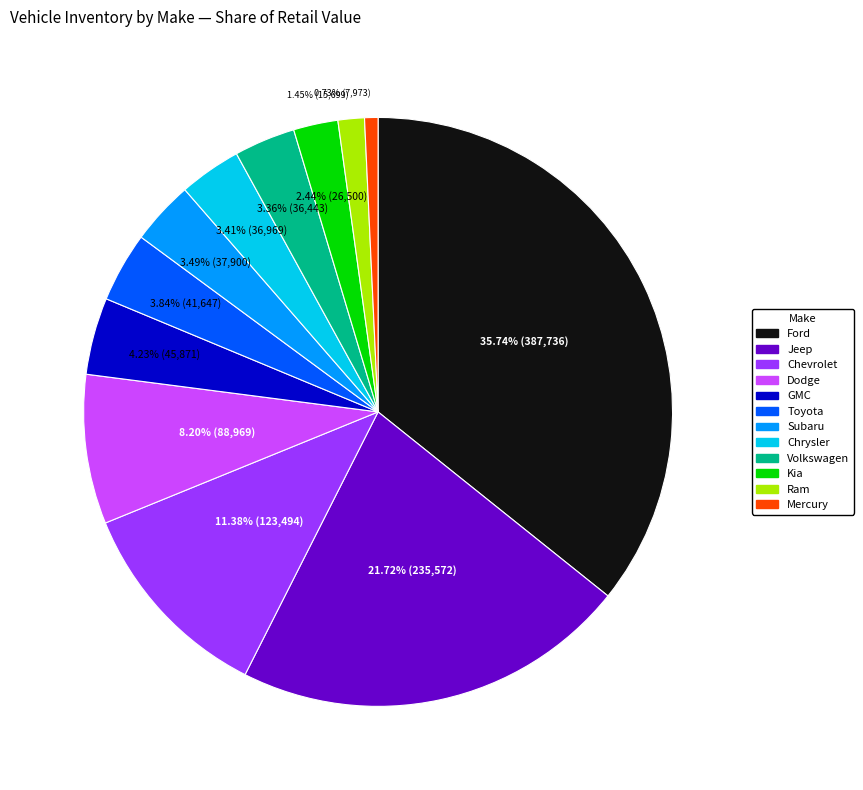

Is there a majority slice in this chart?

No